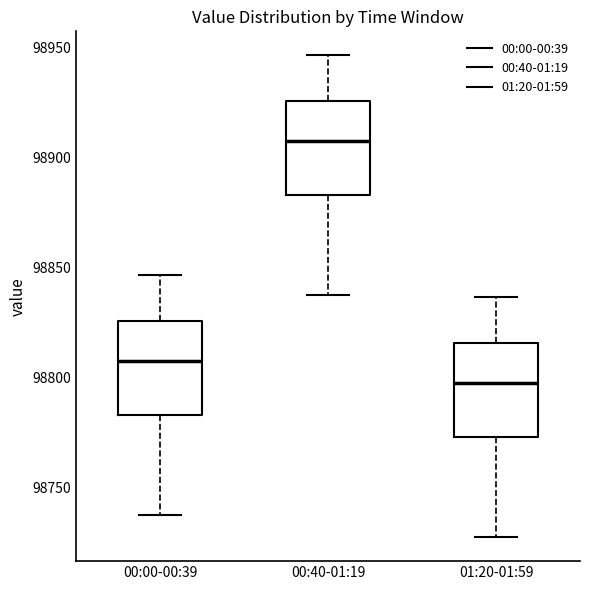

Where does the upper whisker of the box for 00:00-00:39 end on the y-axis? The values are not printed on the chart, so give them approximately, as read against the axis.

98845